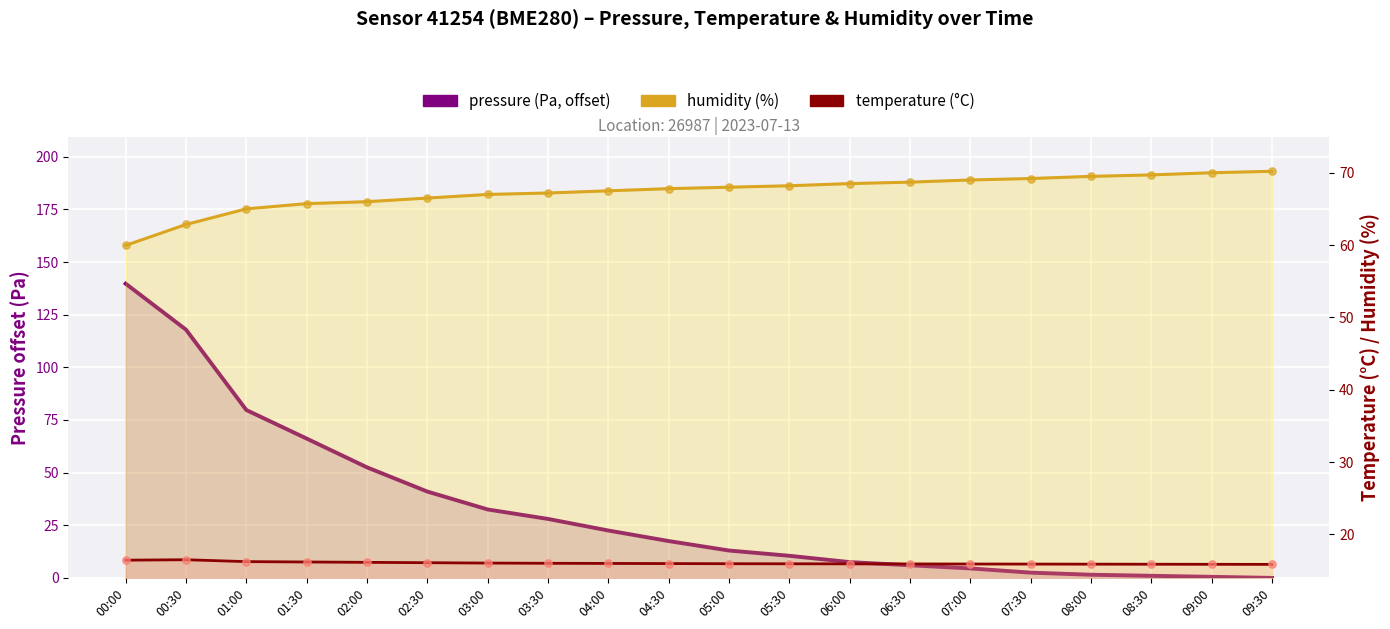

Which series has the largest total across all categories?

humidity (%)